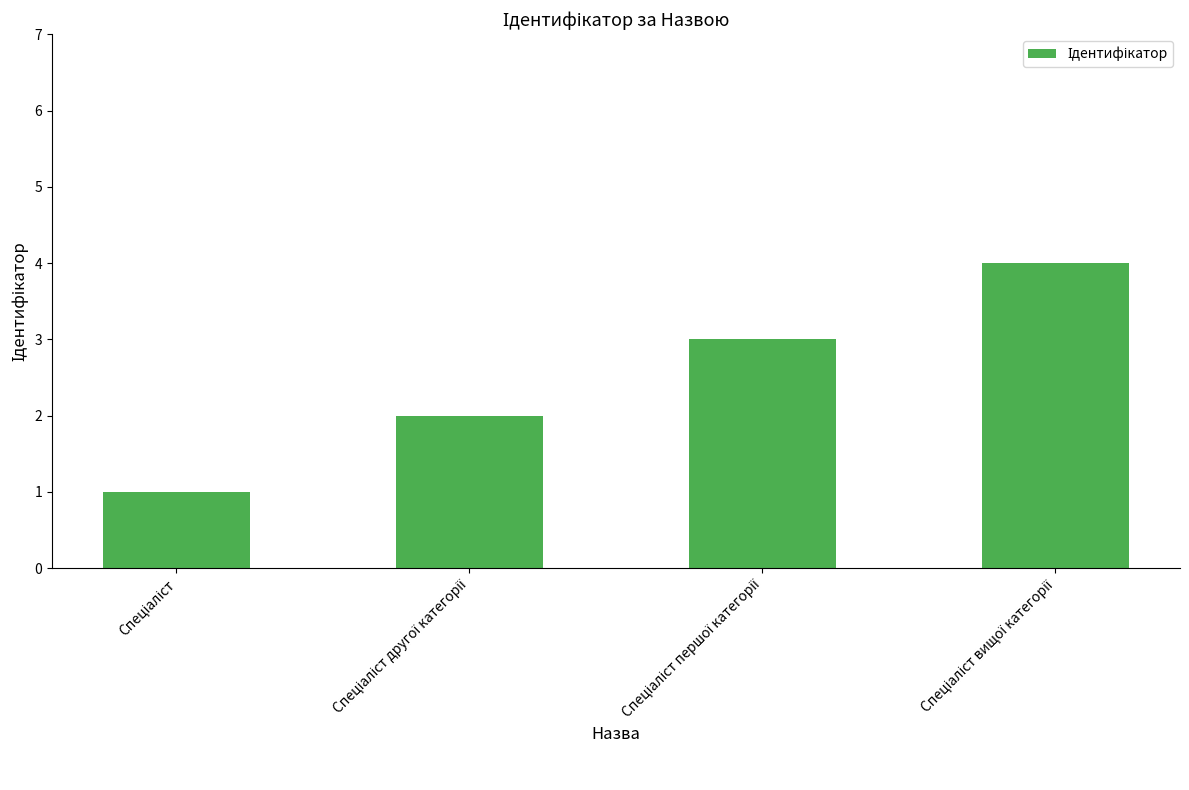

What is the maximum value shown in the chart?

4